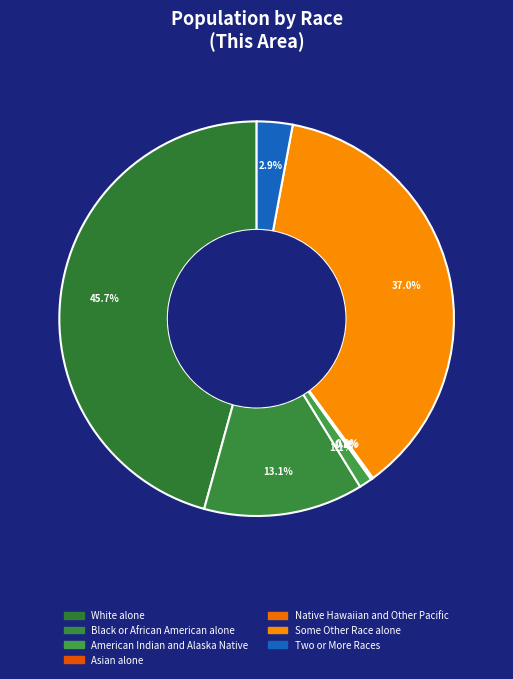

Which slice is the largest?

White alone